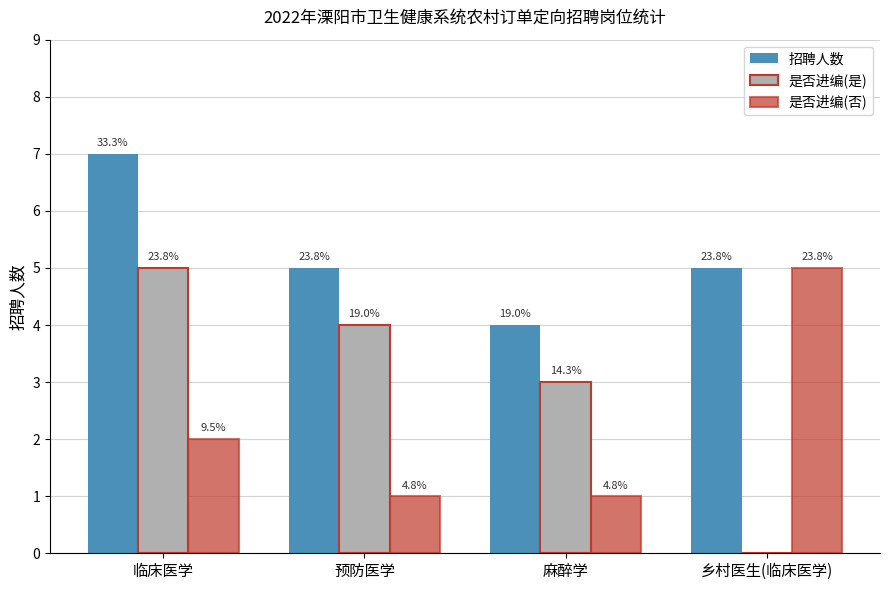

Count the 是否进编(是) values in the range 3 to 5.

3